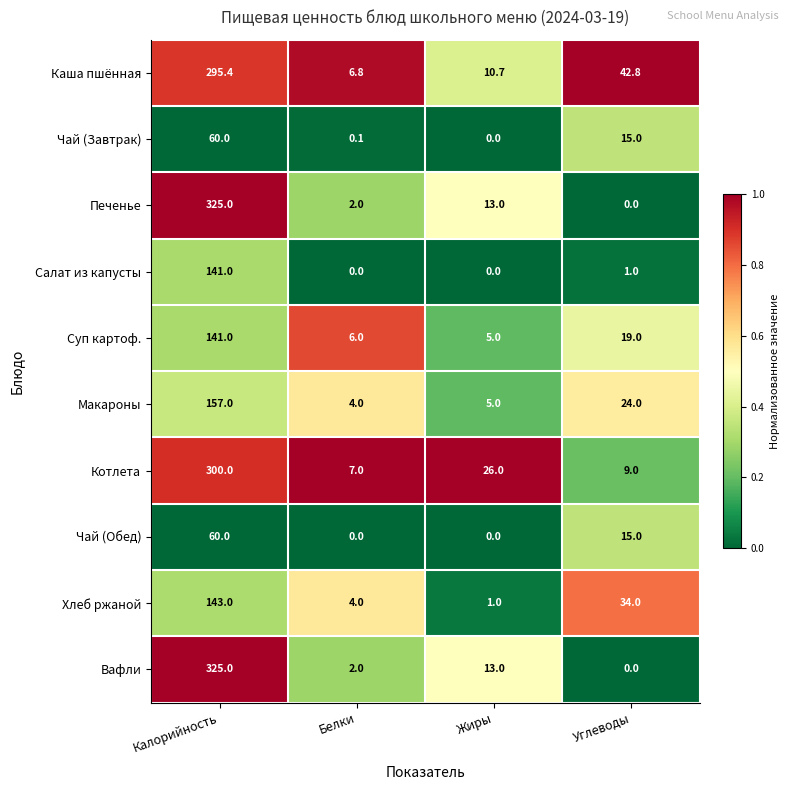

What is the difference between the second highest and minimum values in the Котлета series?

19.0